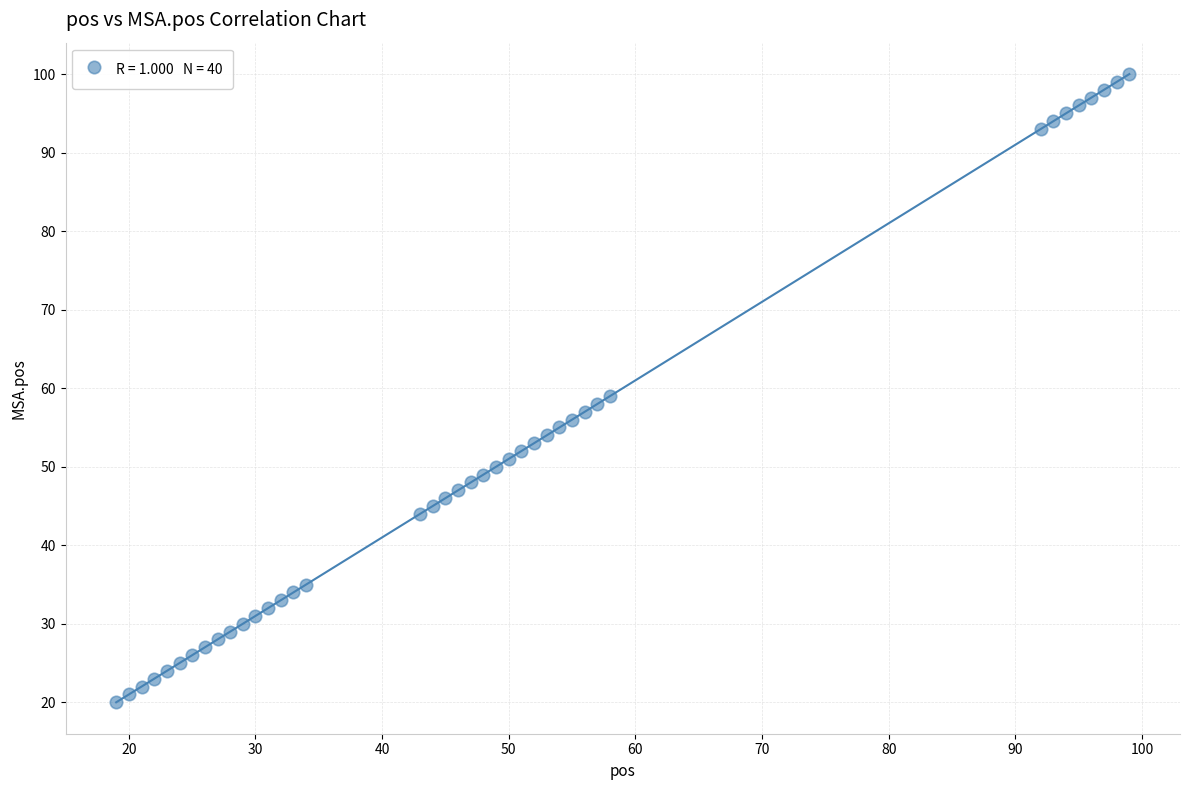

What Y value in the scatter plot is closest to 60?

59